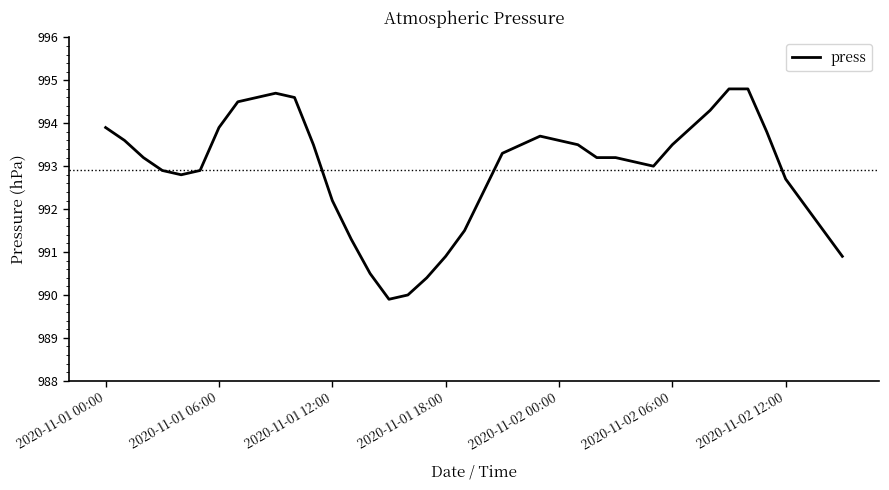

What is the average value?

992.9